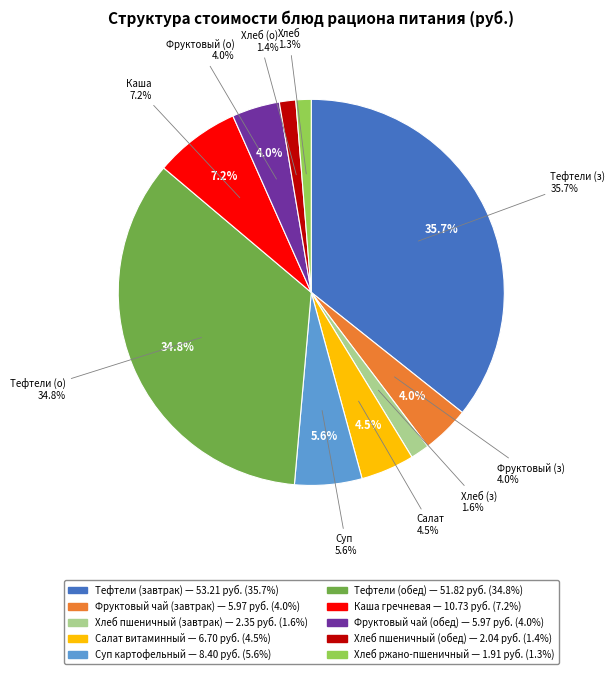

Rank the categories by value from highest to lowest.

Тефтели (завтрак), Тефтели (обед), Каша гречневая, Суп картофельный, Салат витаминный, Фруктовый чай (завтрак), Фруктовый чай (обед), Хлеб пшеничный (завтрак), Хлеб пшеничный (обед), Хлеб ржано-пшеничный